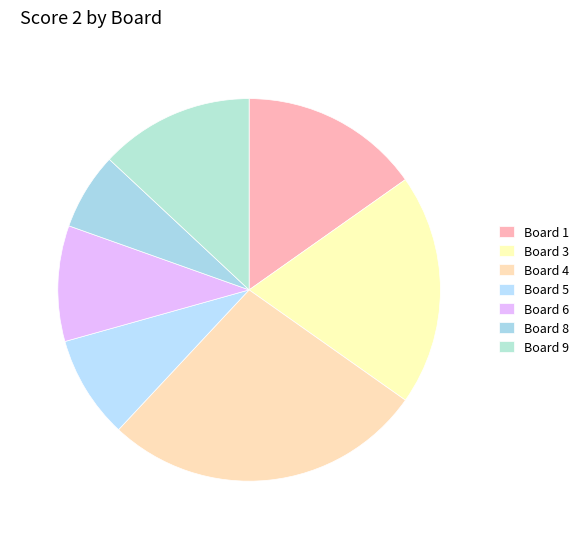

Between Board 3 and Board 6, which is larger?

Board 3